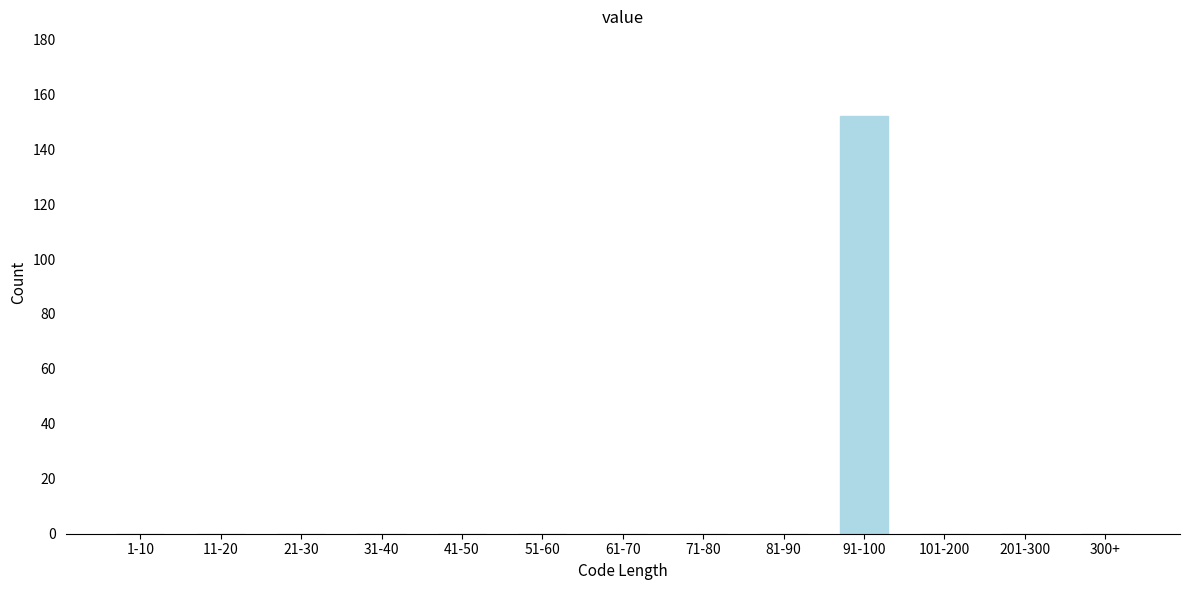

Reading left to right, what are all the values shown in this chart?

1-10=0	11-20=0	21-30=0	31-40=0	41-50=0	51-60=0	61-70=0	71-80=0	81-90=0	91-100=152	101-200=0	201-300=0	300+=0